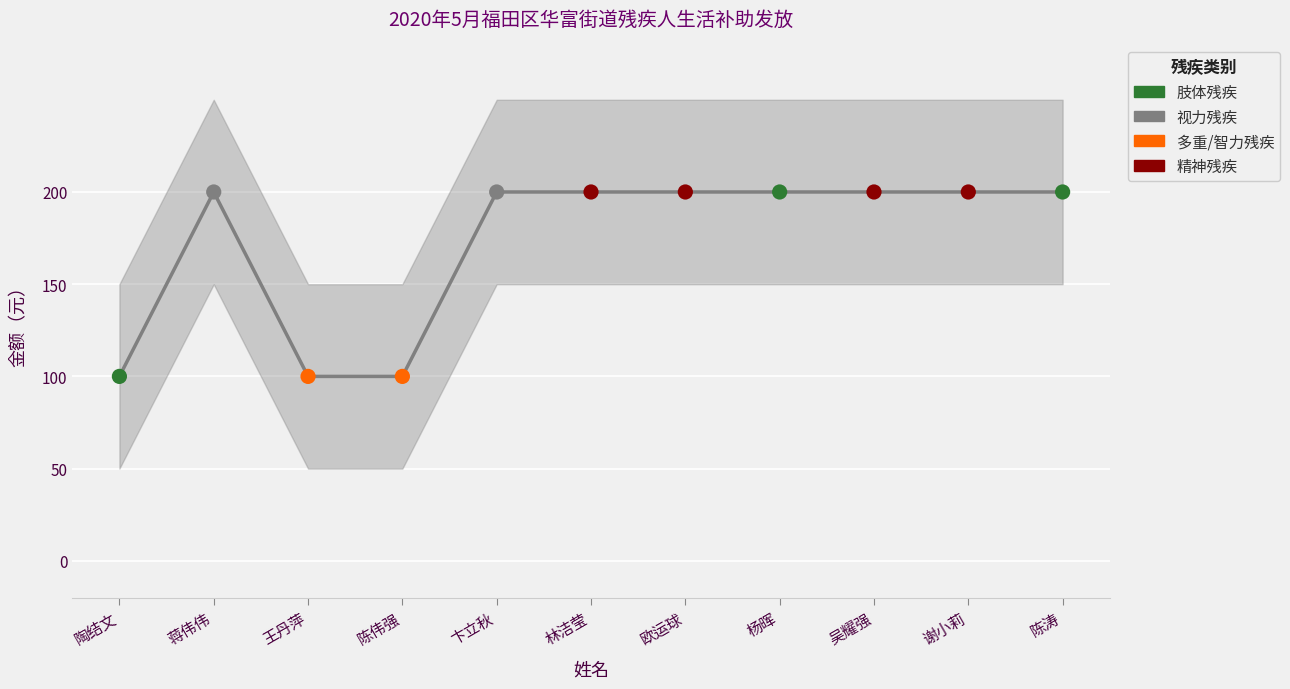

What is the ratio of the value at 陈涛 to the value at 欧运球?

1.0